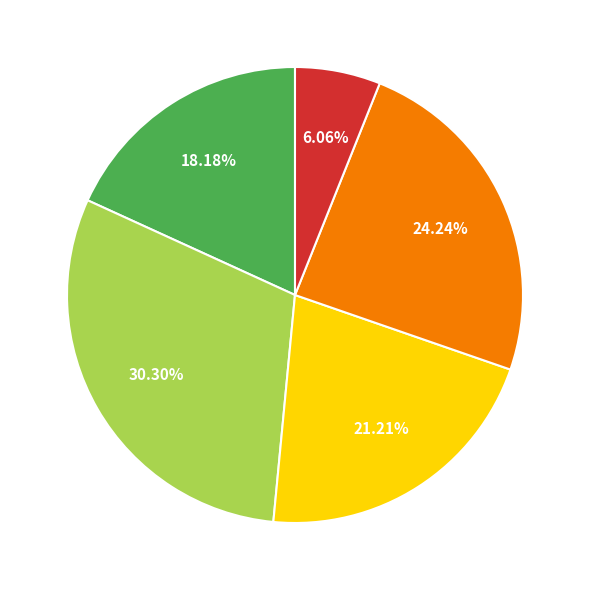

Is there any slice that represents more than half of the pie?

No